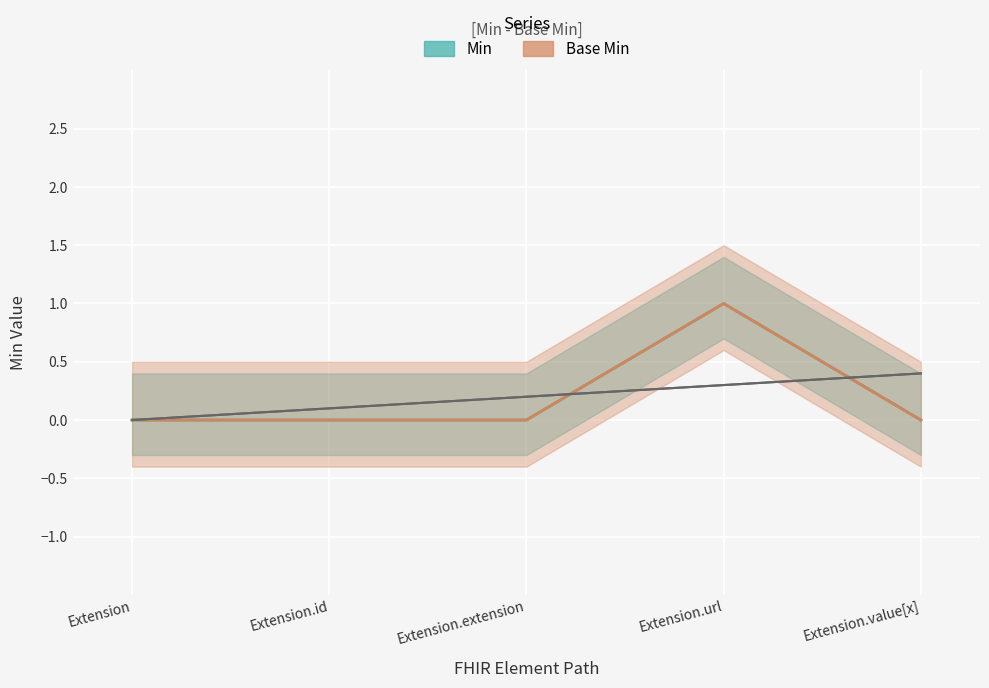

How many lines are shown in the chart?

2